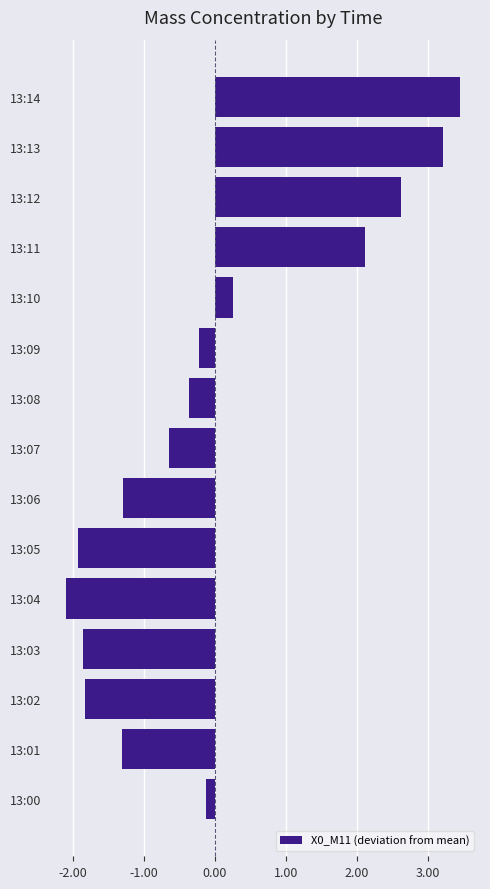

What is the approximate value at 13:13?

3.2